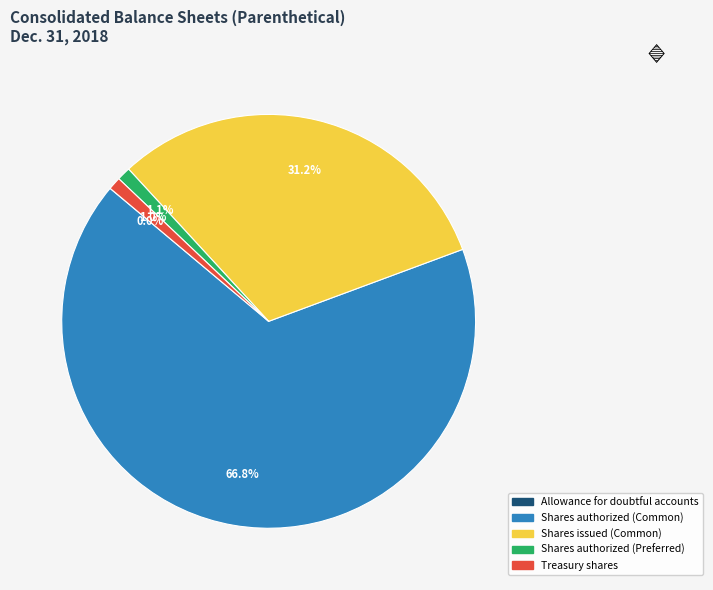

To the nearest percent, what is the combined percentage of Shares authorized (Common) and Shares authorized (Preferred)?

68%